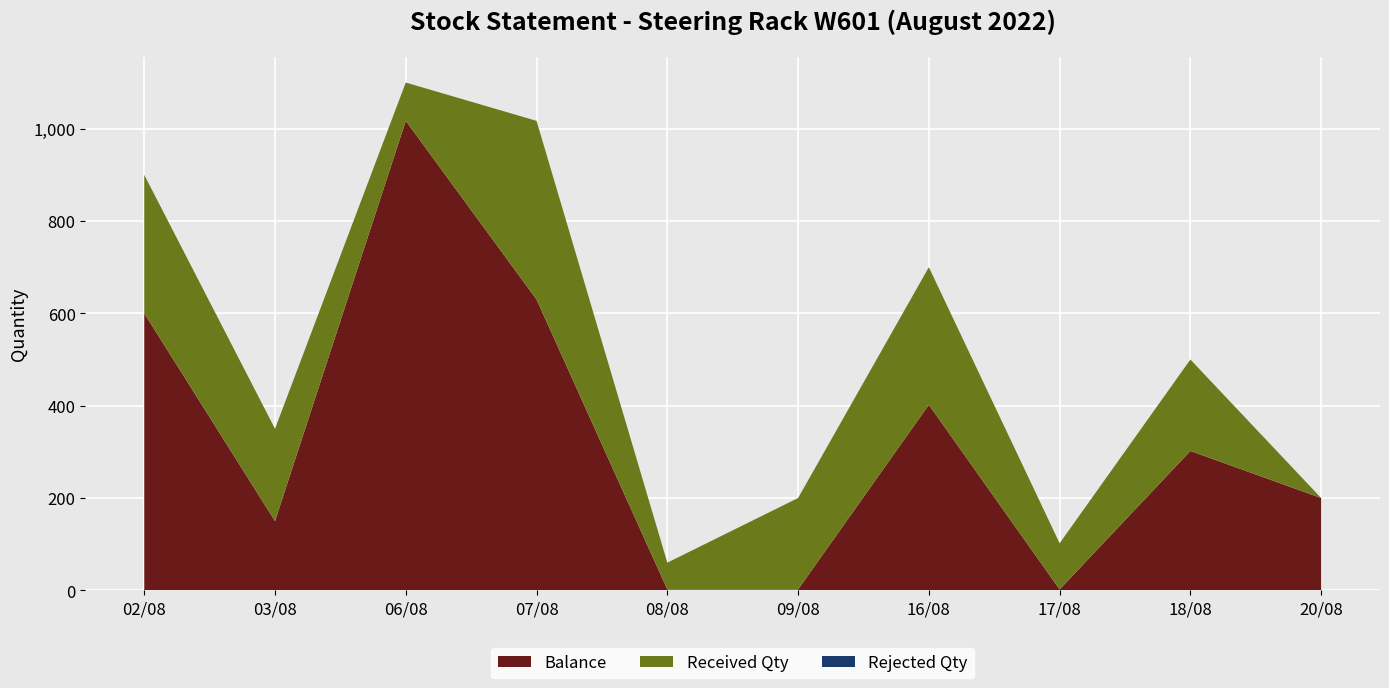

Reading left to right, transcribe all the data shown in this chart.

Balance: 600	150	1017	630	2	2	402	2	302	200
Received Qty: 300	200	83	387	58	198	298	100	198	0
Rejected Qty: 0	0	0	0	0	0	0	0	0	0